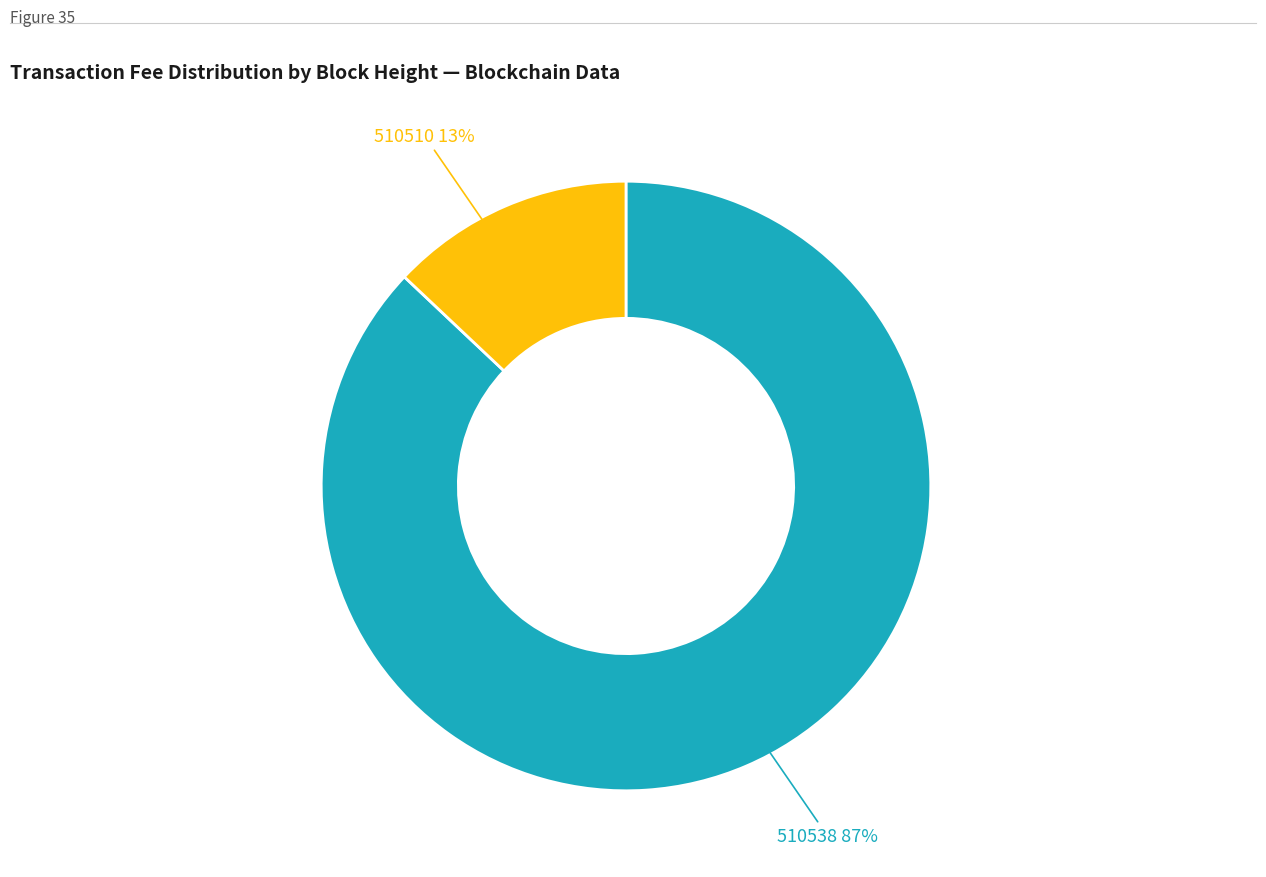

To the nearest percent, what is the average slice percentage?

50%